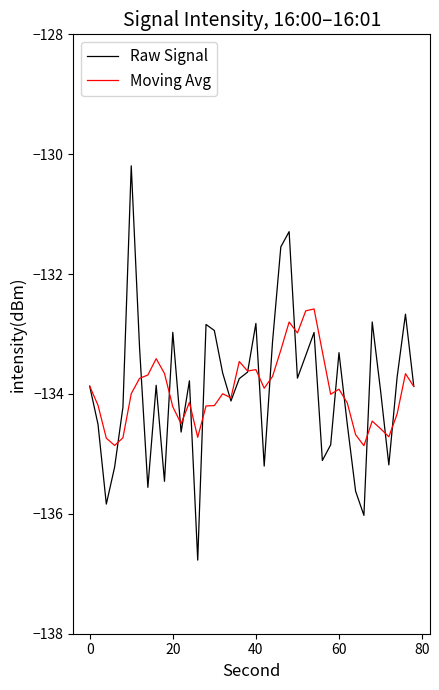

What is the lowest value of the Moving Avg series?

-134.9